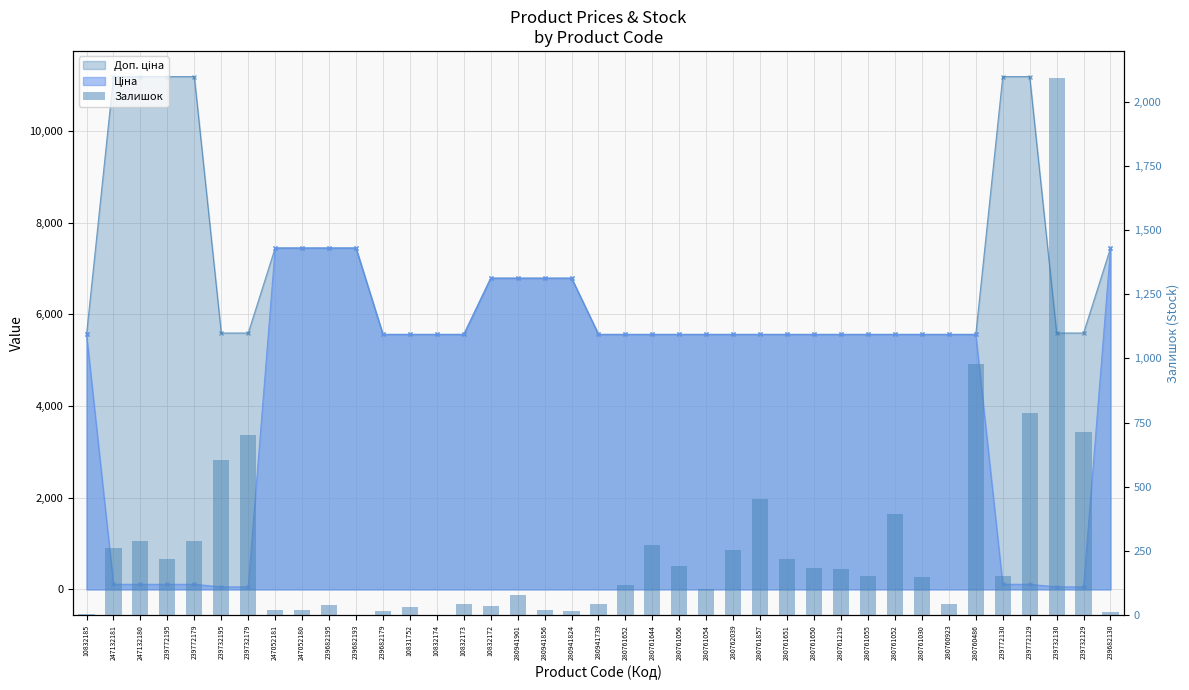

What is the sum of the values at 239732129 and 280761857?

1167